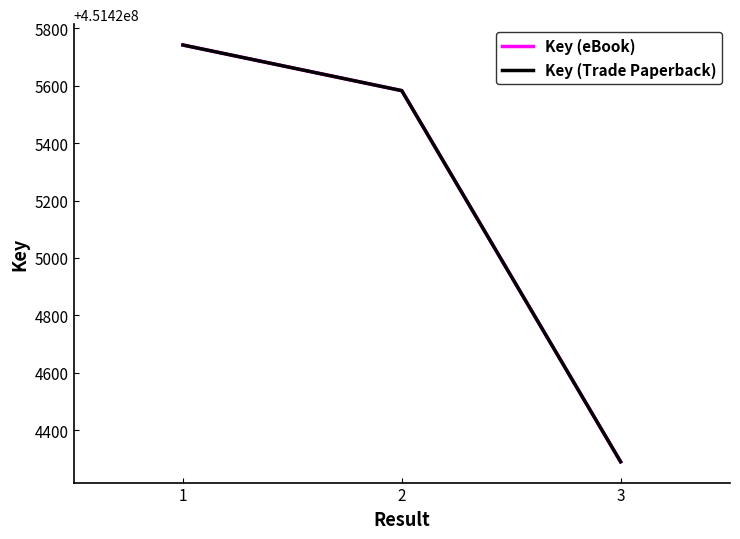

Rank the categories by Key (eBook) value from lowest to highest.

3, 2, 1